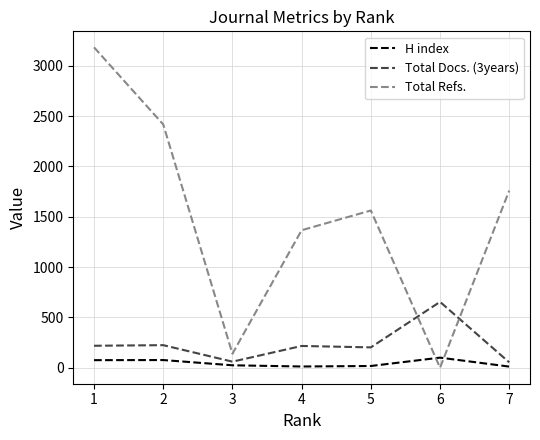

What is the difference between the highest and lowest values at 7?

1749